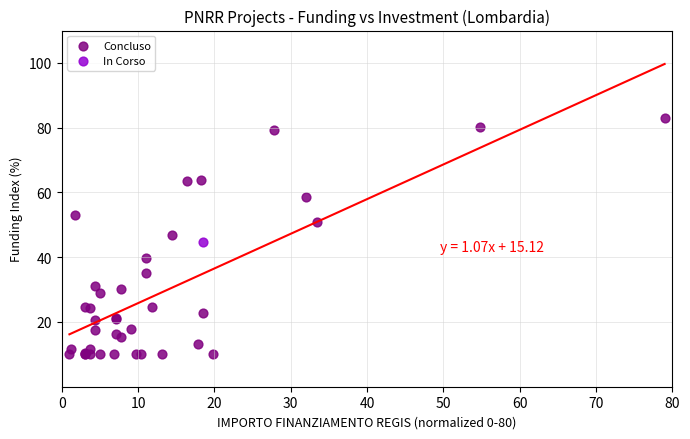

What are all the series names shown in the legend?

Concluso, In Corso